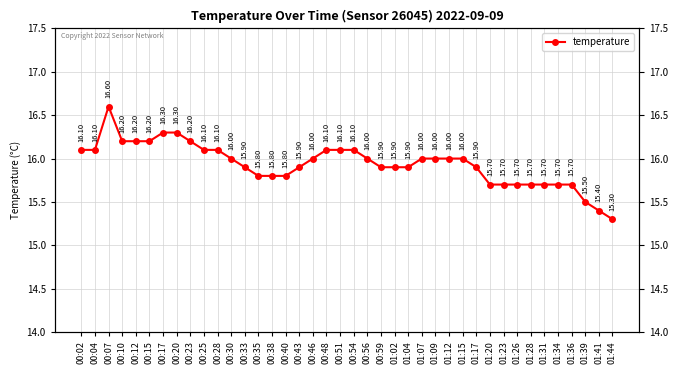

What is the sum of the values at 00:46 and 01:34?

31.7